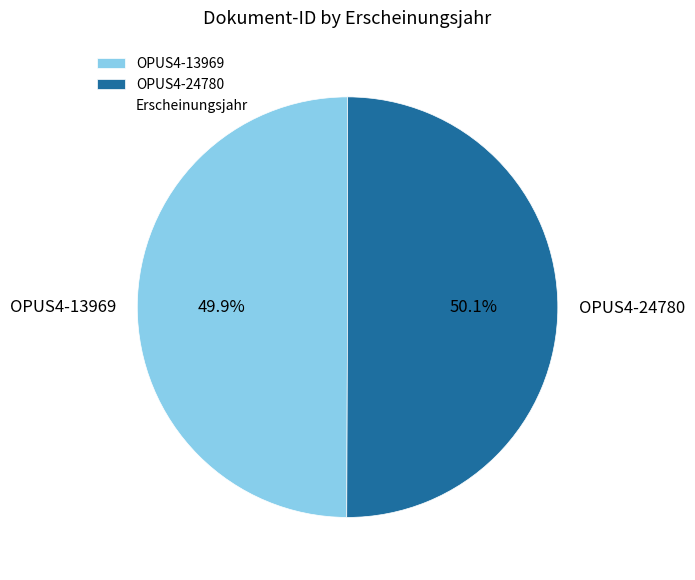

What is the ratio of the value at OPUS4-24780 to the value at OPUS4-13969?

1.0